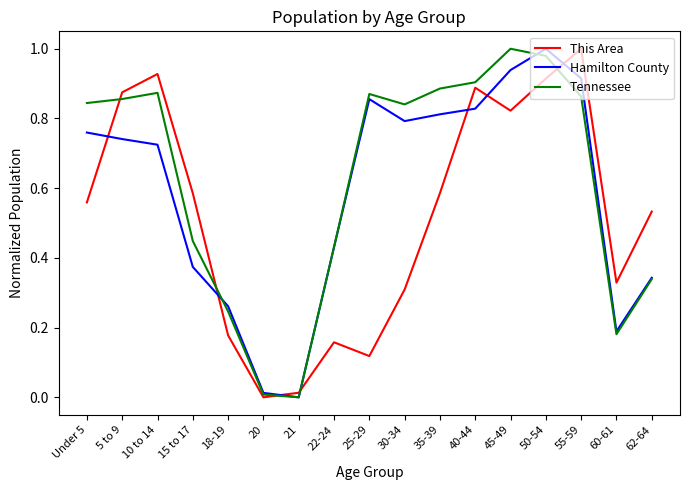

What is the total value across all series at 10 to 14?

2.5